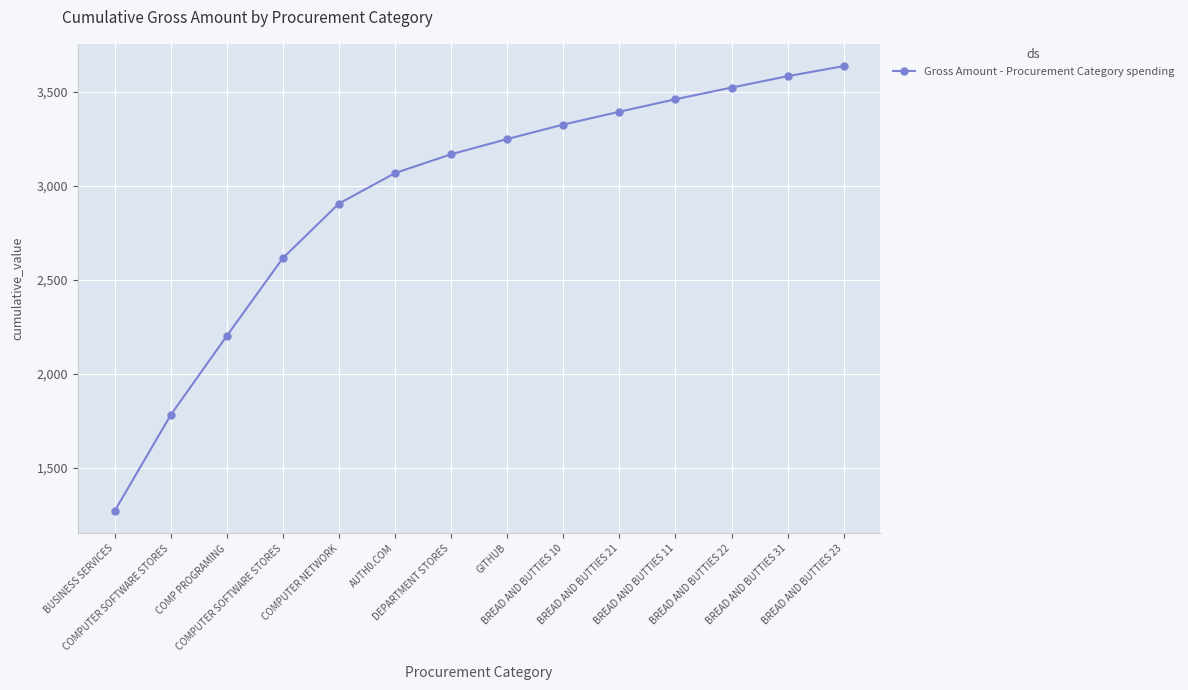

What is the average value?

2941.1